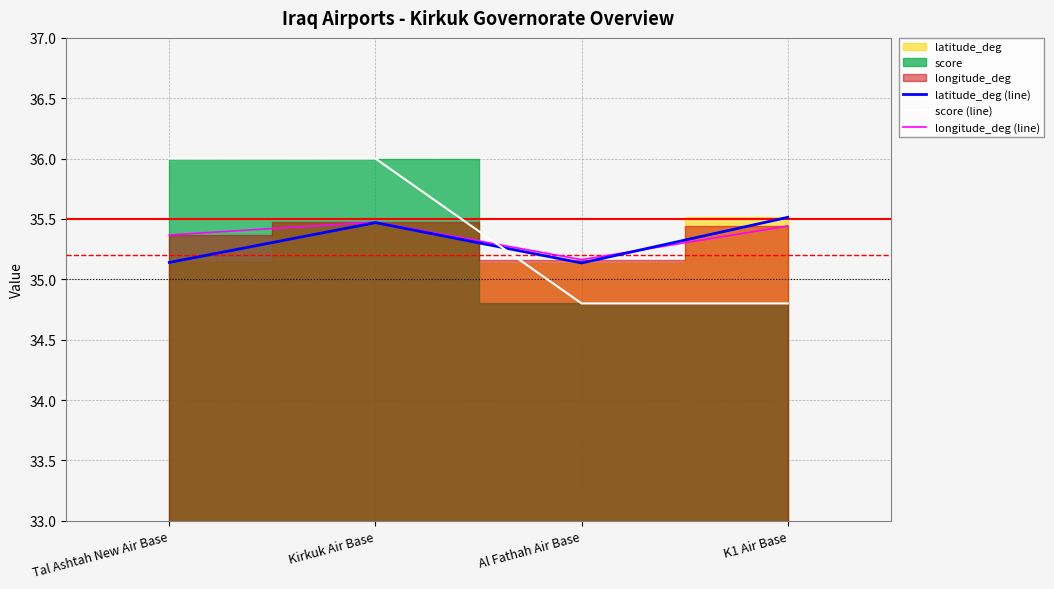

How many interior local peaks does the longitude_deg (line) series have?

1